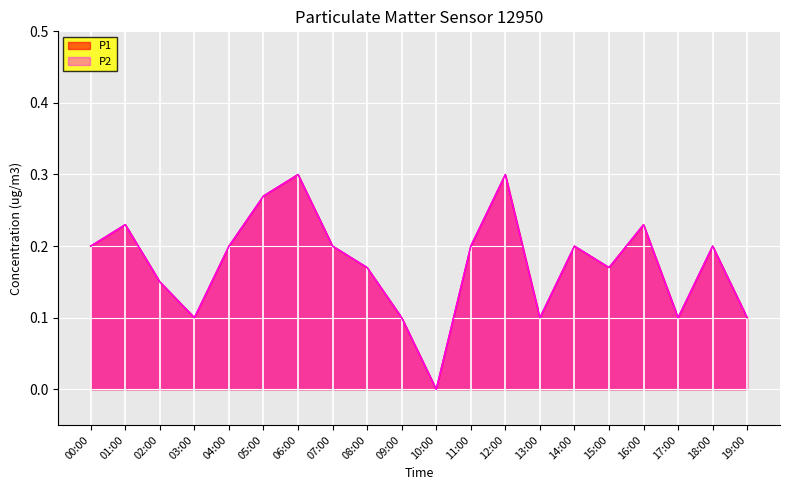

What is the sum of all P1 values?

3.5